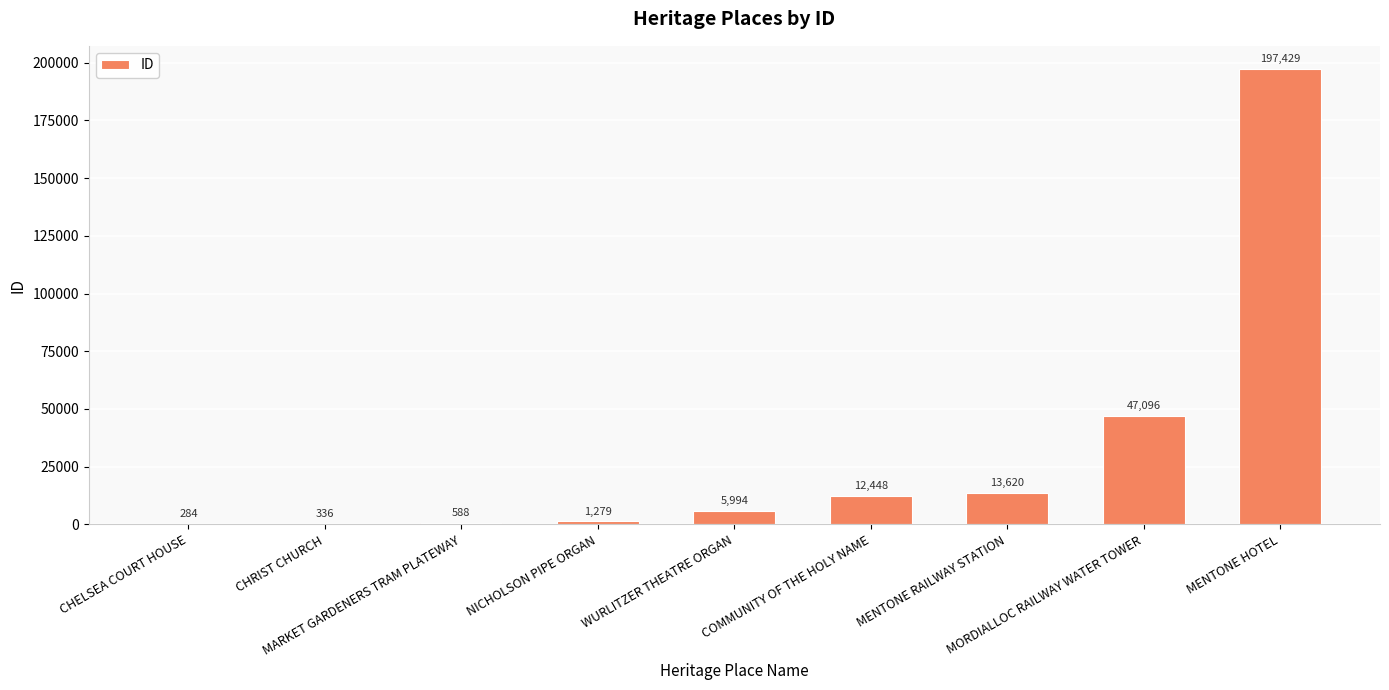

What is the greatest value displayed?

197429